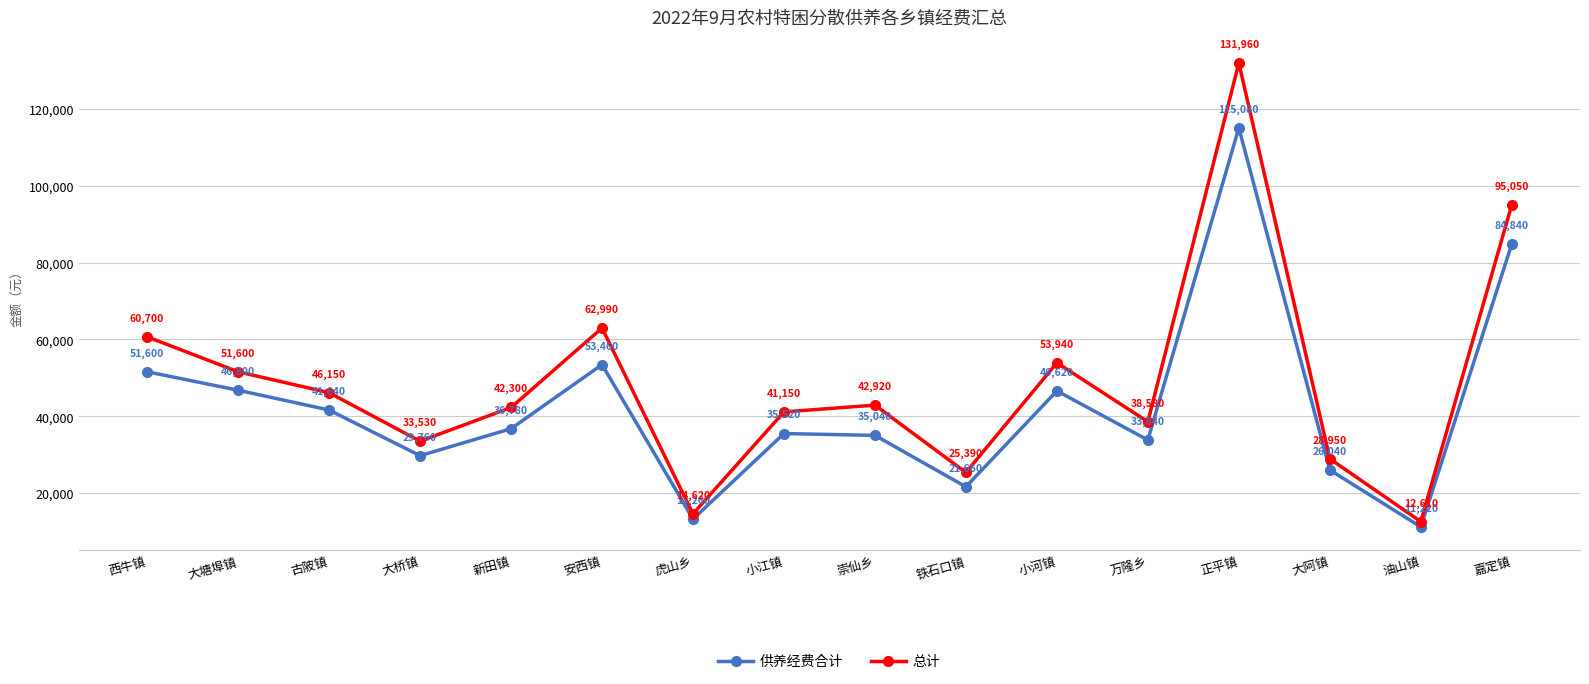

Is it true that 供养经费合计 equals 13260 at 虎山乡?

True